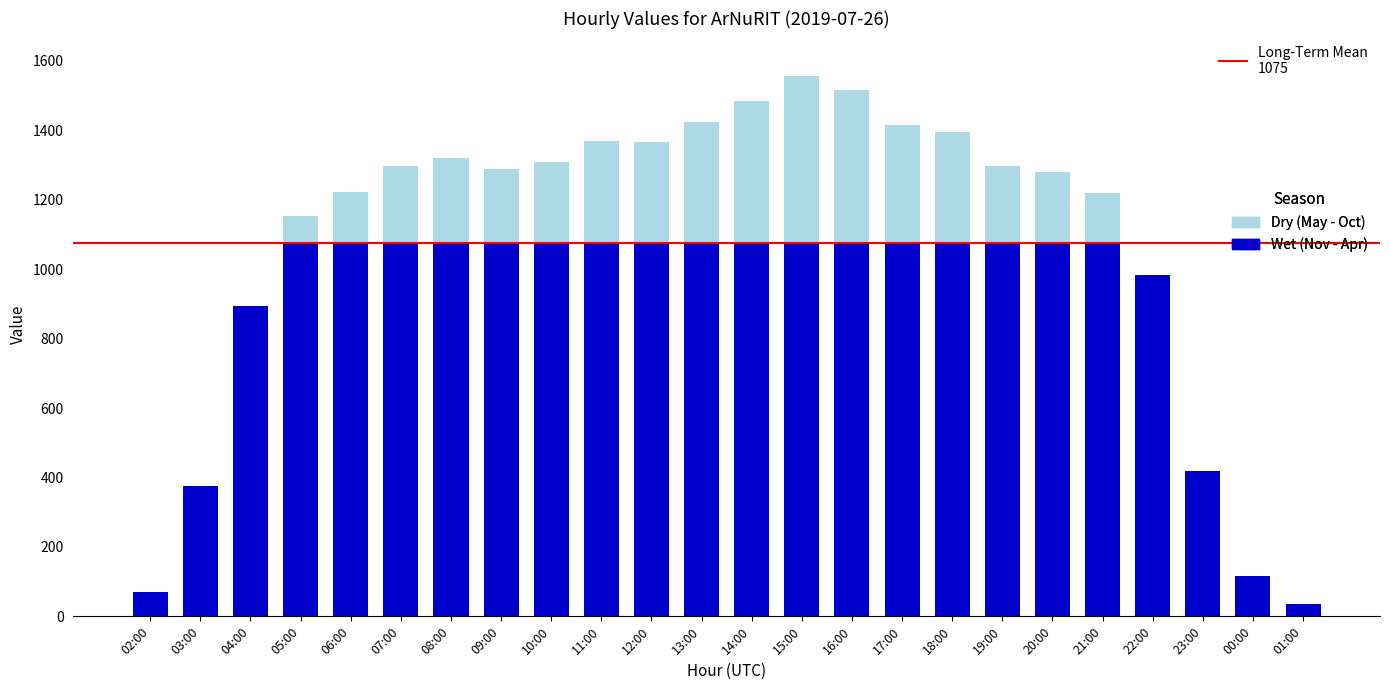

What is the sum of the values at 03:00 and 17:00?

1791